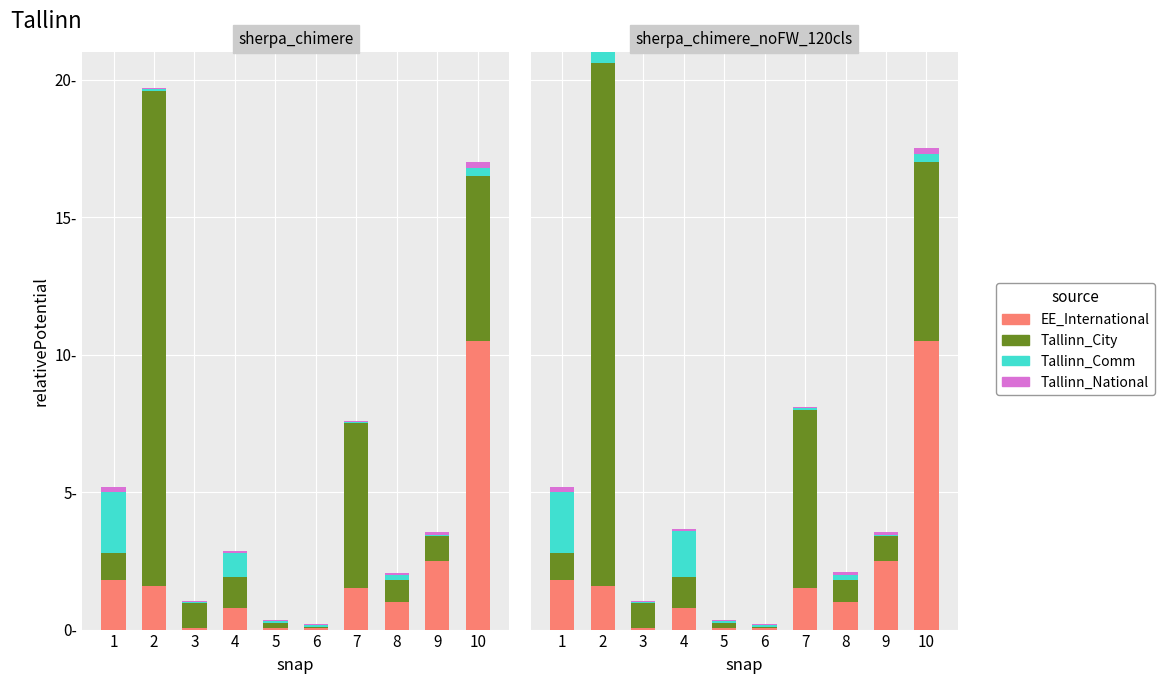

Are the bars horizontal?

No